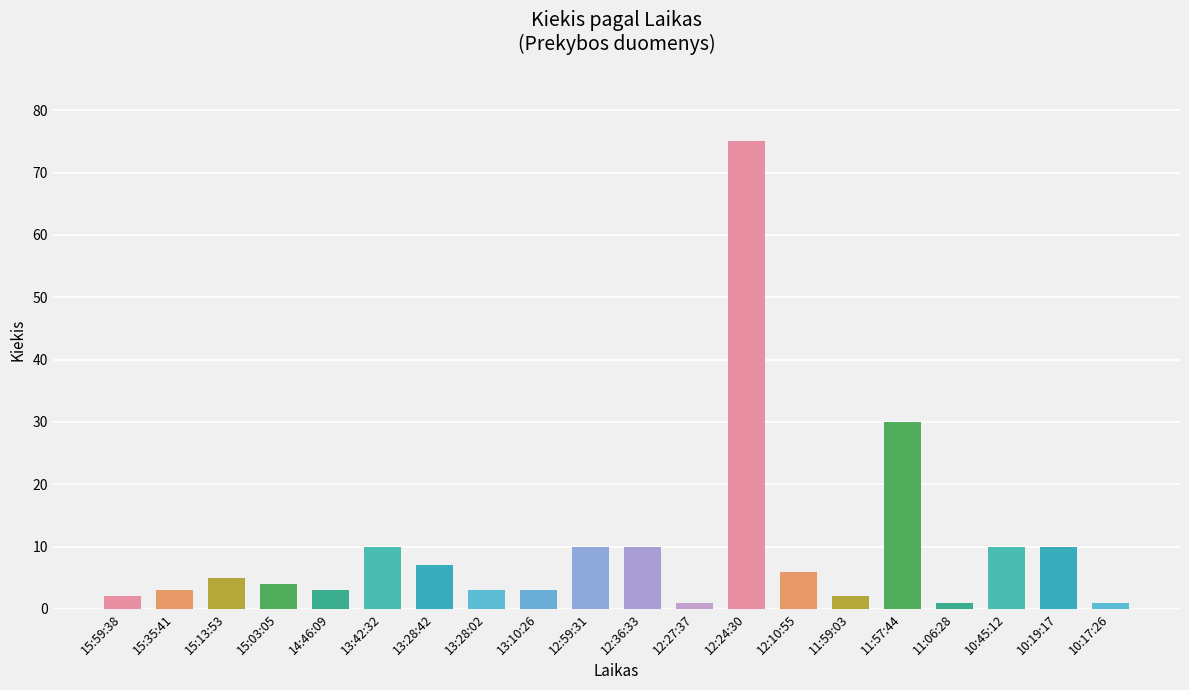

Reading left to right, what are all the values shown in this chart?

15:59:38=2	15:35:41=3	15:13:53=5	15:03:05=4	14:46:09=3	13:42:32=10	13:28:42=7	13:28:02=3	13:10:26=3	12:59:31=10	12:36:33=10	12:27:37=1	12:24:30=75	12:10:55=6	11:59:03=2	11:57:44=30	11:06:28=1	10:45:12=10	10:19:17=10	10:17:26=1